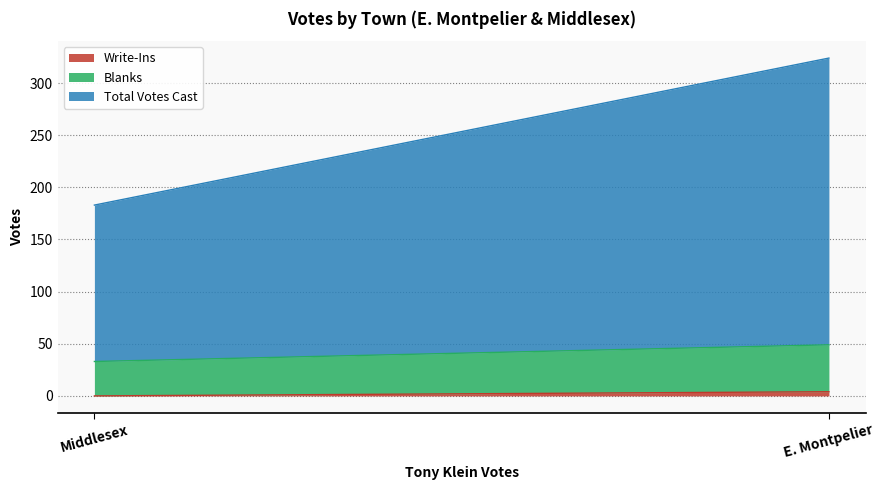

What is the maximum value shown in the chart?

275